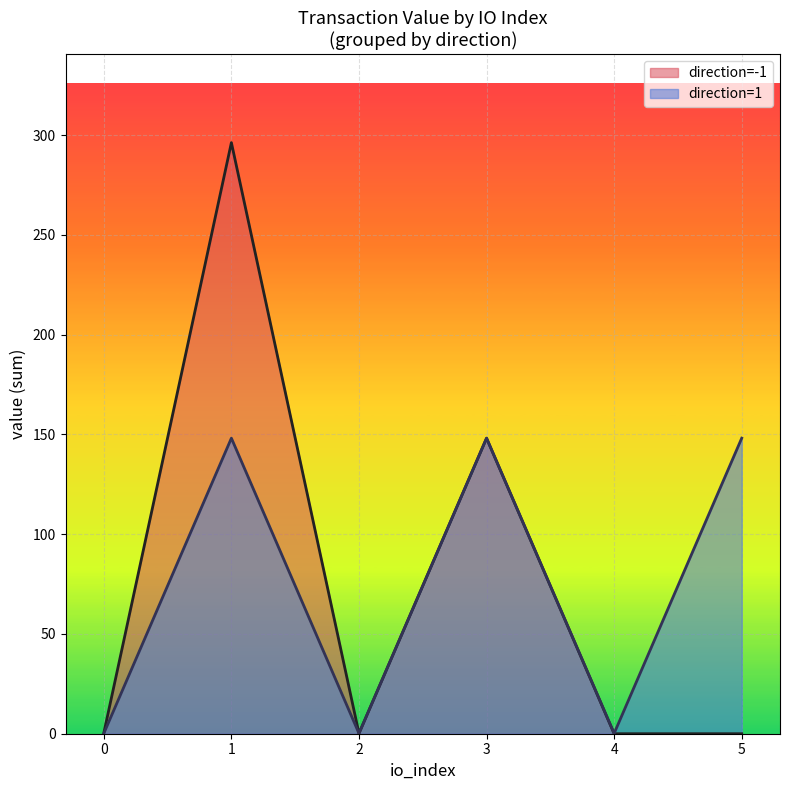

Between 5 and 4, which is larger?

5